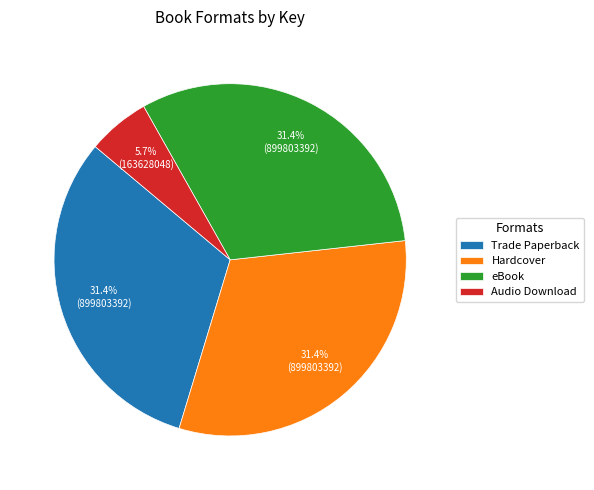

To the nearest percent, what is the average slice percentage?

25%